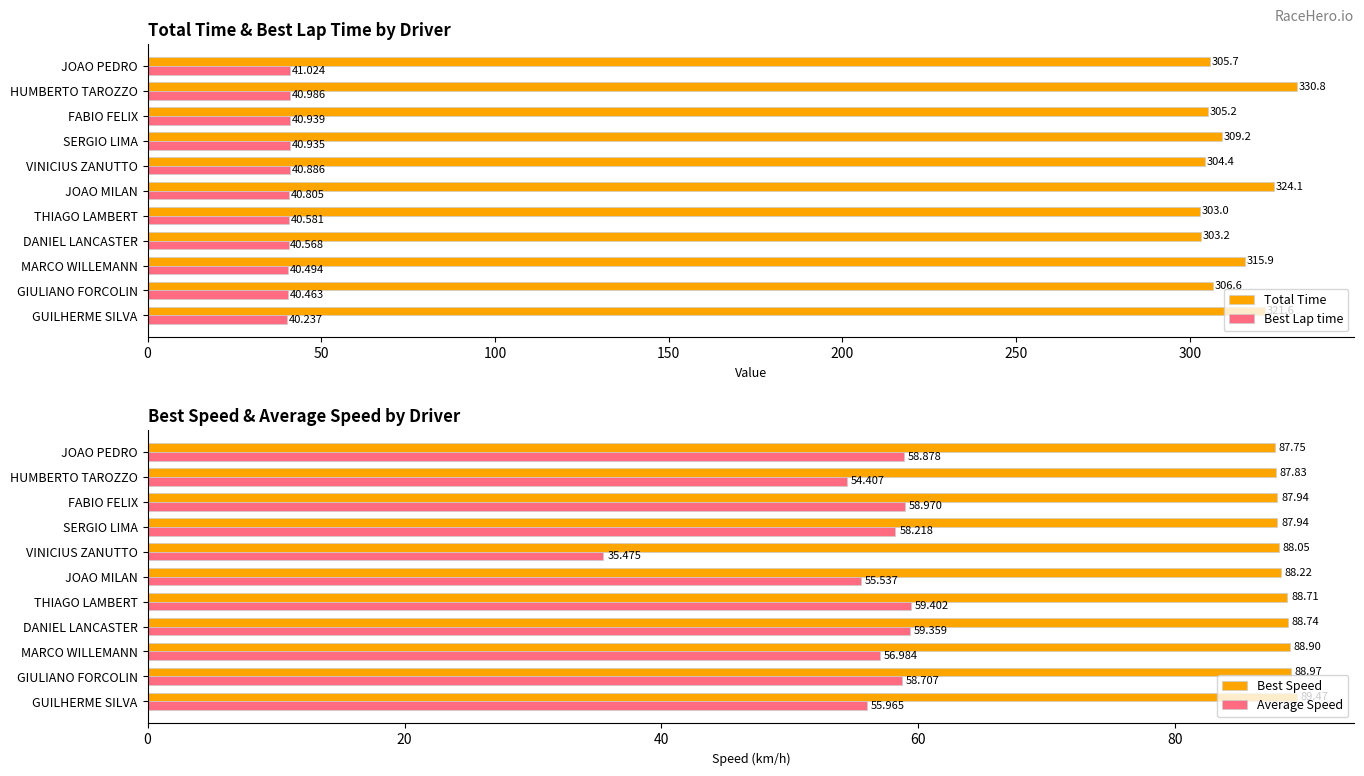

What is the sum of the Average Speed values at MARCO WILLEMANN and JOAO PEDRO?

115.9